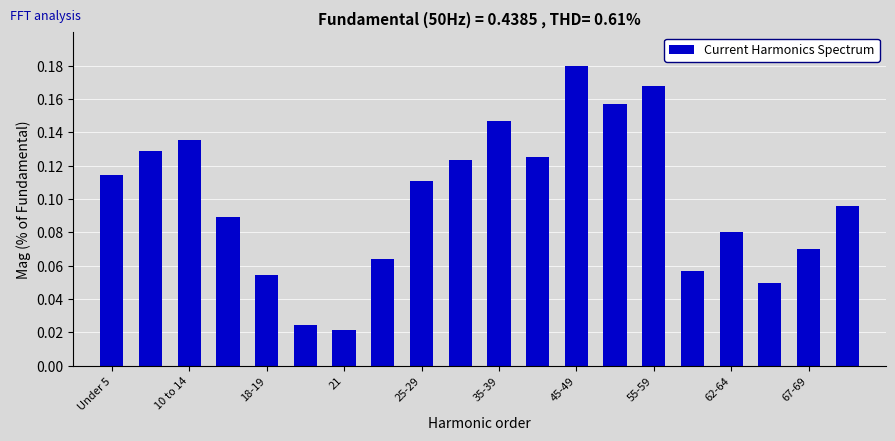

At which category does the chart reach its peak across all series?

45-49